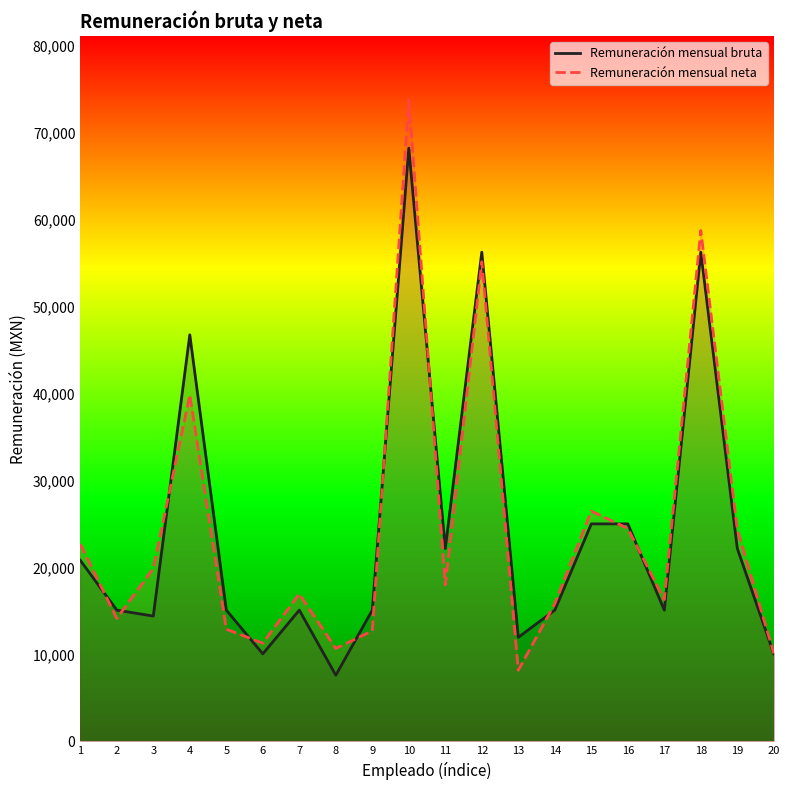

Reading left to right, list all the values displayed in this chart.

Remuneración mensual bruta: 20810.0	15082.0	14398.0	46742.0	15082.0	10052.0	15082.0	7594.0	15082.0	68212.0	22168.0	56244.0	11950.0	15082.0	25000.0	25000.0	15082.0	56244.0	22168.0	10052.0
Remuneración mensual neta: 22674.5	14128.0	19868.0	39828.7	12886.6	11285.1	16945.9	10681.1	12696.0	73729.4	17987.9	55144.7	8165.4	15826.1	26471.4	24479.3	16293.5	58734.4	24356.9	10114.6